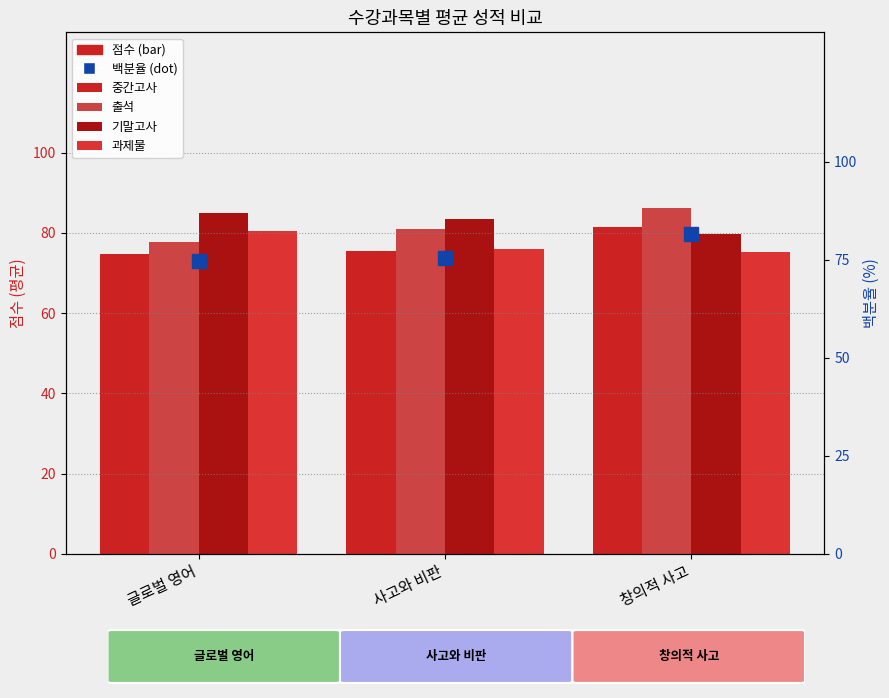

Reading left to right, extract all data points from this chart.

중간고사: 74.8	75.6	81.5
출석: 77.6	80.9	86.1
기말고사: 84.9	83.4	79.8
과제물: 80.5	76.1	75.1
중간고사 백분율: 74.8	75.6	81.5